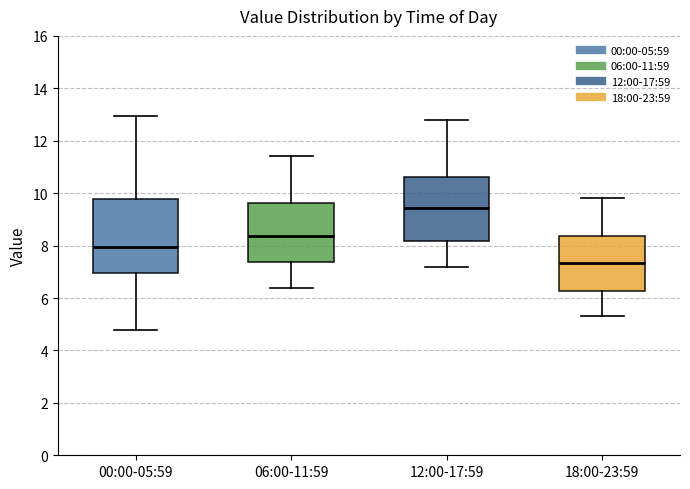

Reading left to right, read every box against the y-axis: the position of its median line, the range the box covers, and the ends of its whiskers. The values are not printed on the chart, so give them approximately, as read against the axis.

00:00-05:59: median 8.0, box 7.0 to 9.8, whiskers 4.8 to 13.0
06:00-11:59: median 8.4, box 7.4 to 9.6, whiskers 6.4 to 11.4
12:00-17:59: median 9.4, box 8.2 to 10.6, whiskers 7.2 to 12.8
18:00-23:59: median 7.4, box 6.2 to 8.4, whiskers 5.4 to 9.8